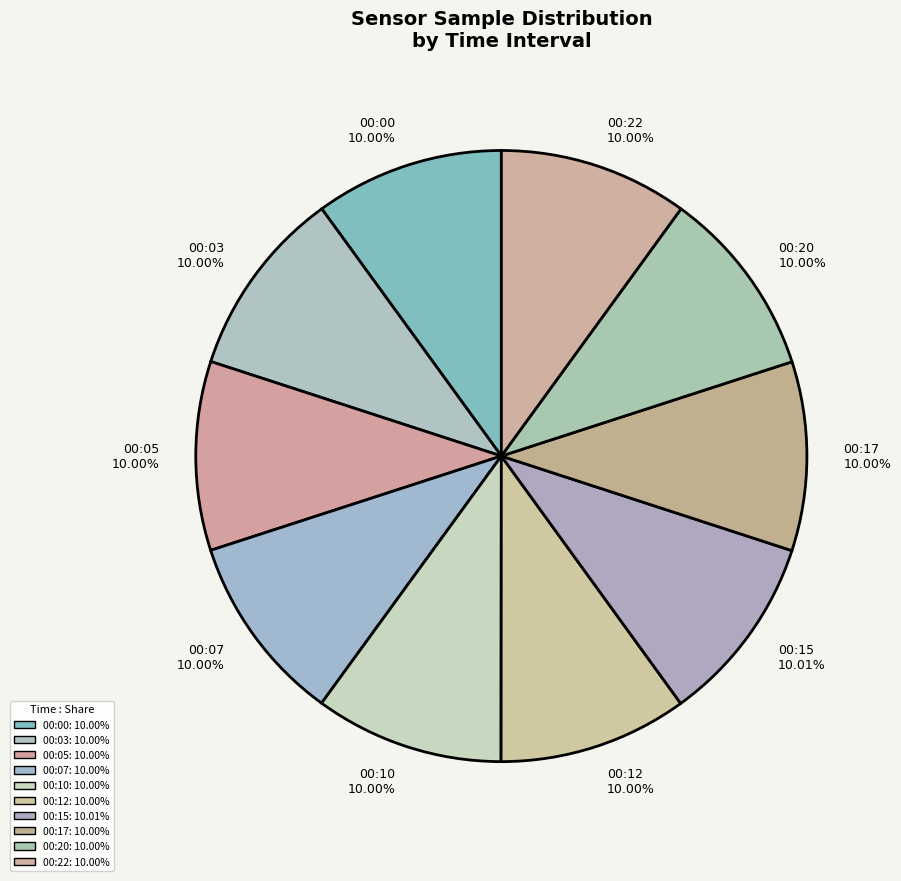

Is 00:03 the majority of the pie?

No